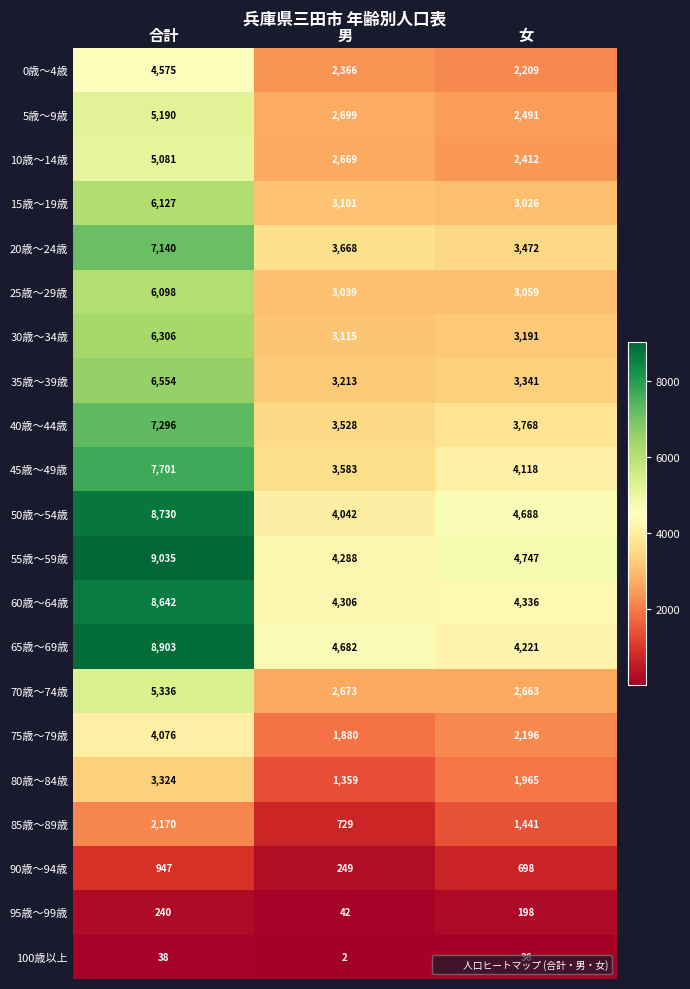

What is the highest value of the 85歳～89歳 series?

2170